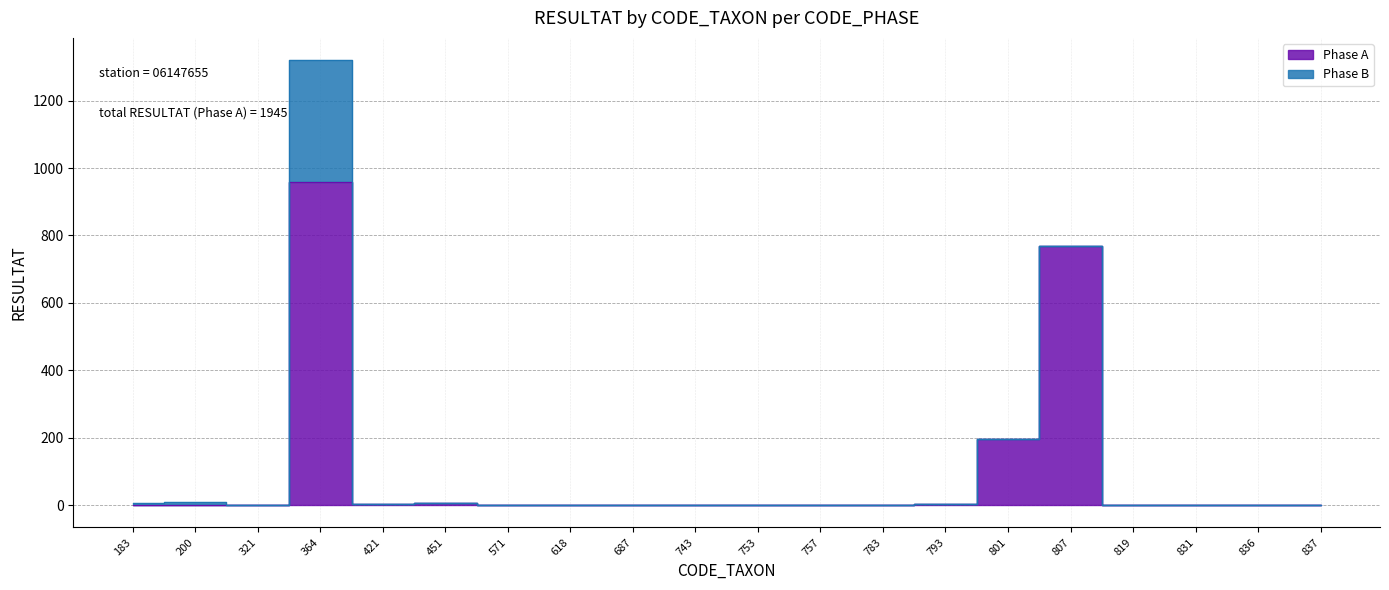

Is this an area chart (filled region under the line)?

No